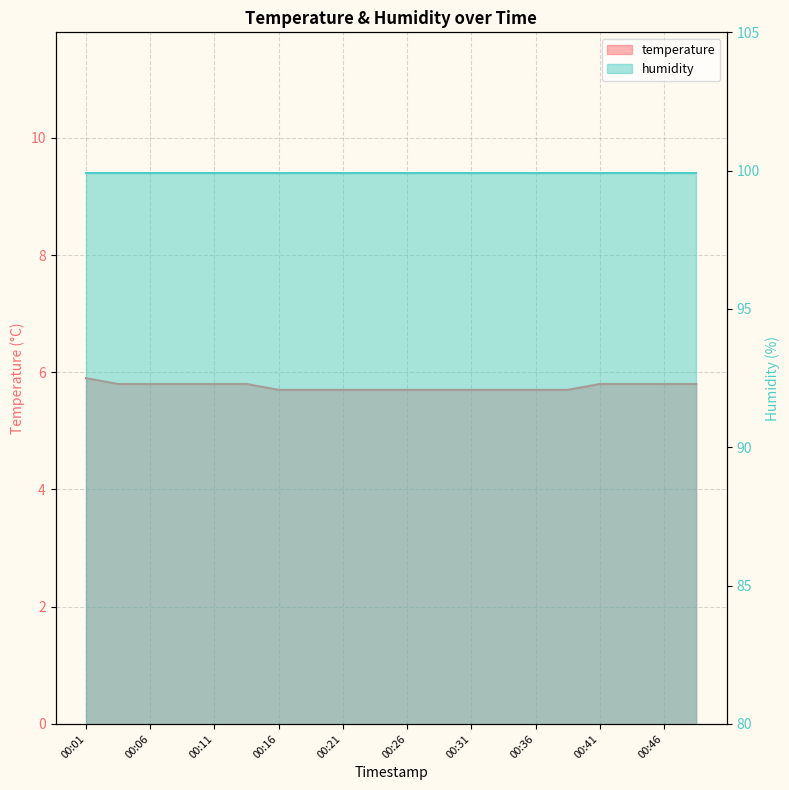

Is it true that the value at 00:06 is 5.8?

True